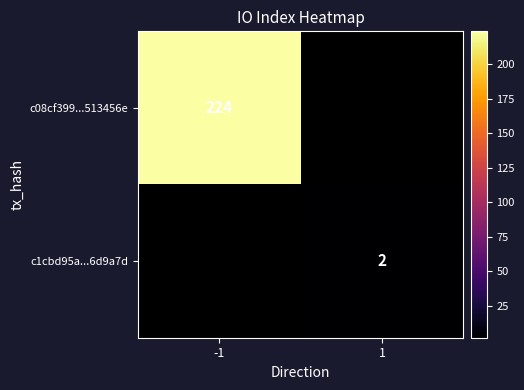

Is the value of c1cbd95a...6d9a7d at 1 greater than the value of c08cf399...513456e at -1?

No